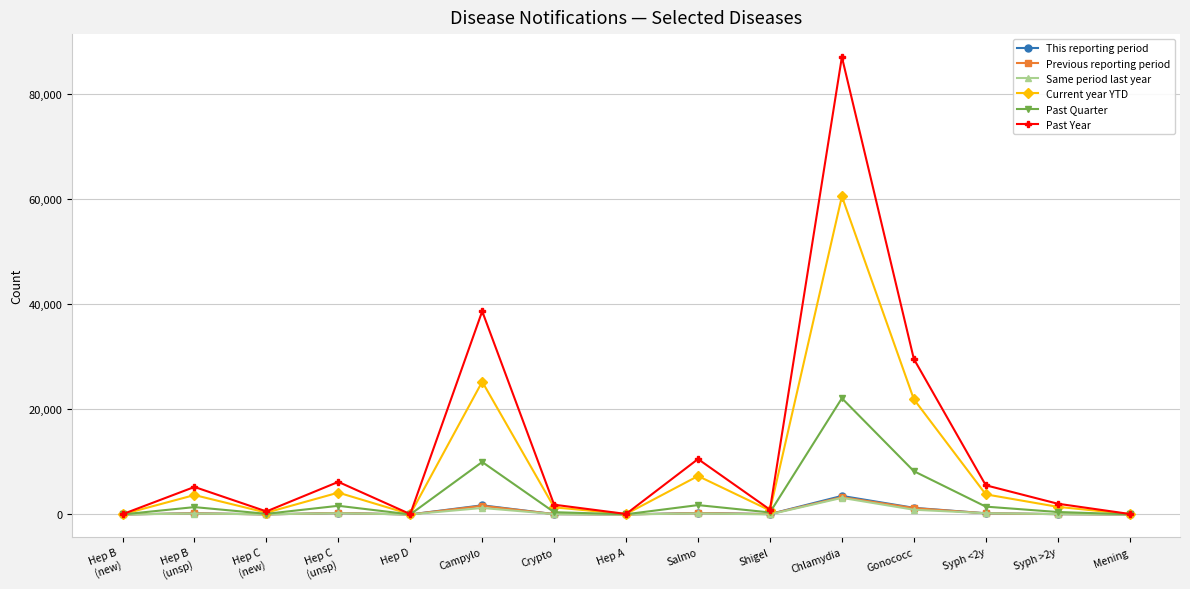

What is the highest value of the Same period last year series?

3162